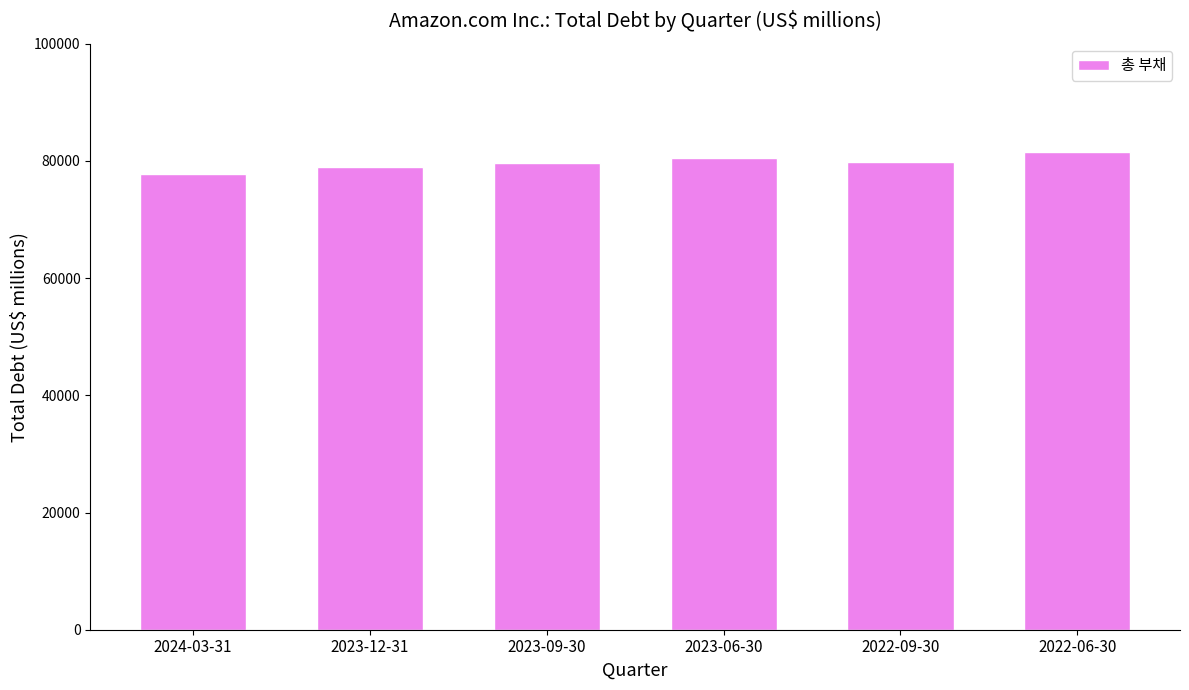

How many bars are there in total?

6